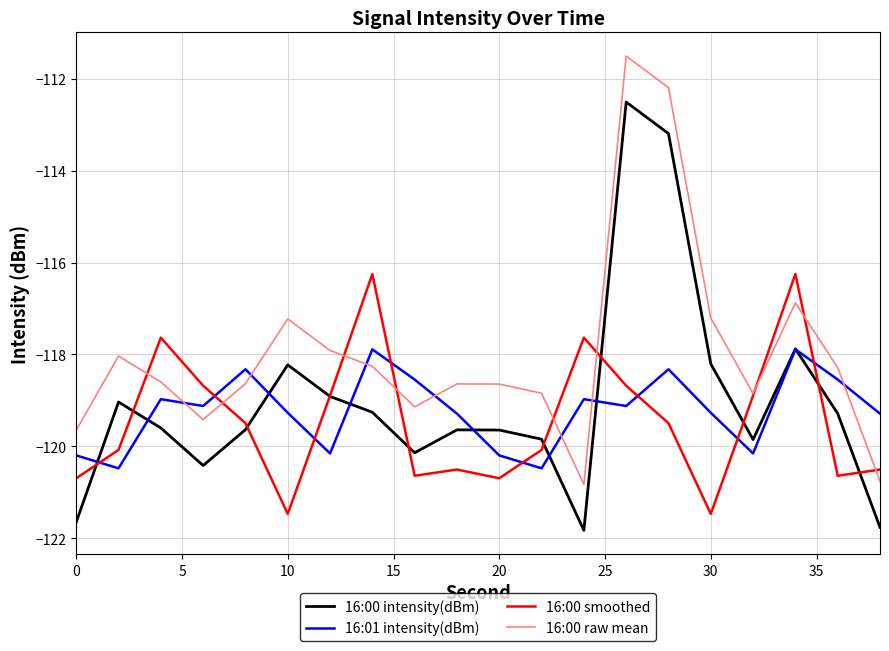

Which series ends up on top after the final intersection of 16:01 intensity(dBm) and 16:00 smoothed?

16:01 intensity(dBm)